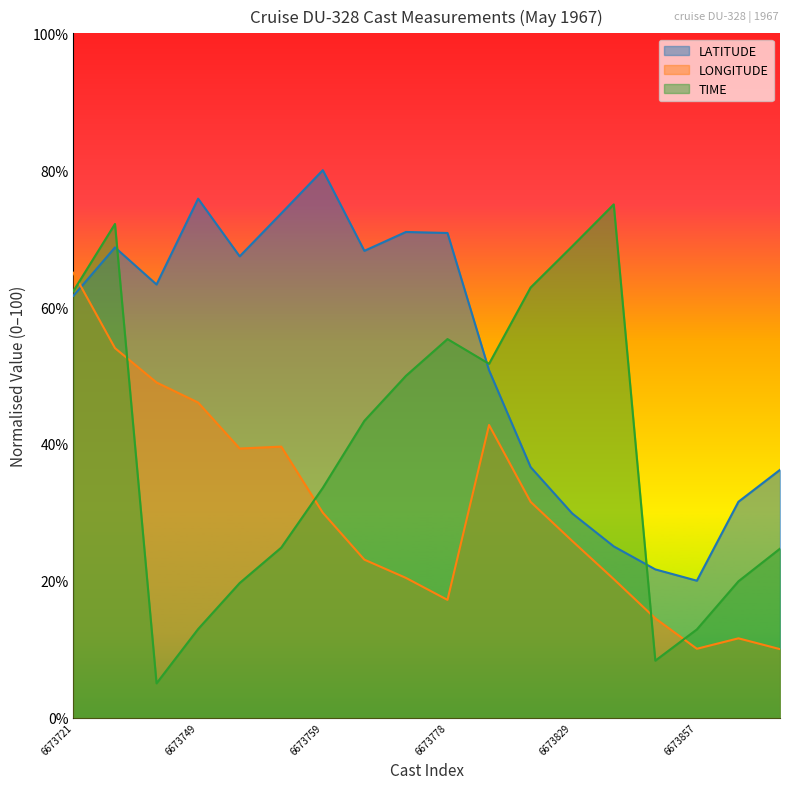

Reading left to right, what are all the values shown in this chart?

LATITUDE: 61.6	68.7	63.3	75.8	67.4	73.7	80.0	68.2	71.0	70.8	50.8	36.6	29.8	25.0	21.7	20.0	31.5	36.2
LONGITUDE: 65.0	54.0	49.0	46.0	39.3	39.6	29.9	23.1	20.4	17.2	42.8	31.5	25.8	20.2	14.5	10.1	11.6	10.0
TIME: 62.3	72.1	5.0	12.9	19.7	24.8	33.6	43.4	49.9	55.3	51.7	62.8	68.9	75.0	8.3	12.9	19.9	24.7